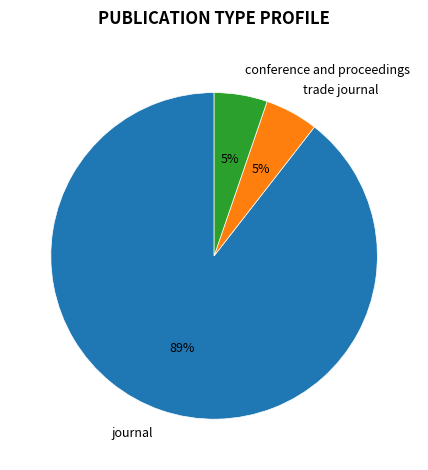

Which has a higher value, conference and proceedings or journal?

journal